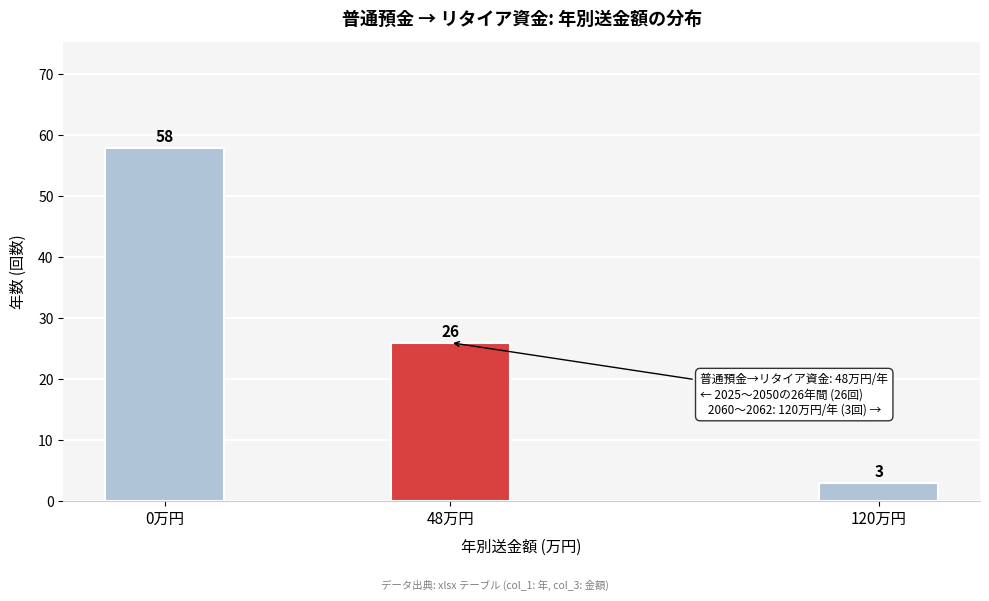

Reading left to right, what are all the values shown in this chart?

0万円=58	48万円=26	120万円=3